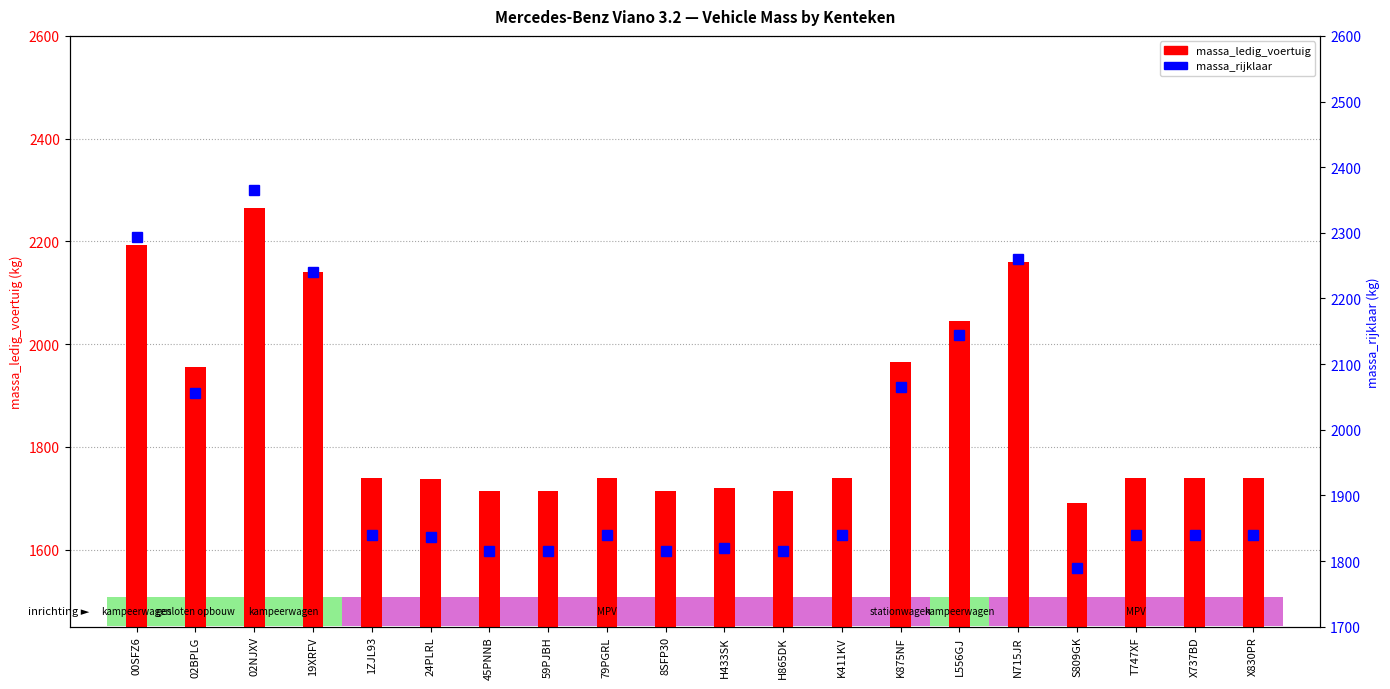

Count the number of categories in the chart.

20